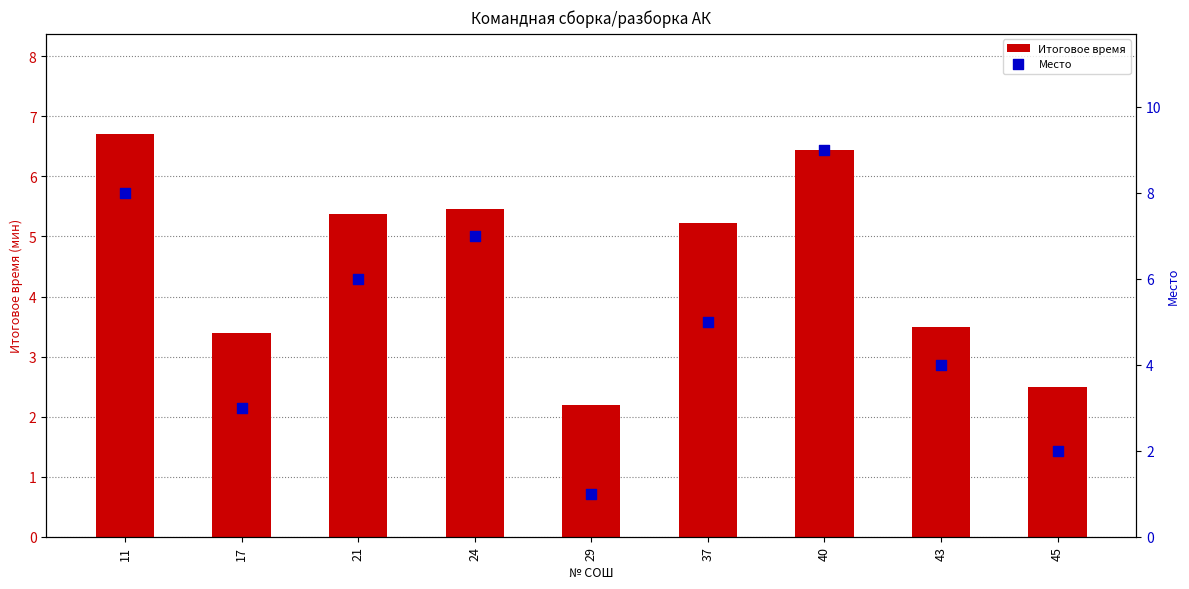

Which series has the widest spread of Y values?

Место